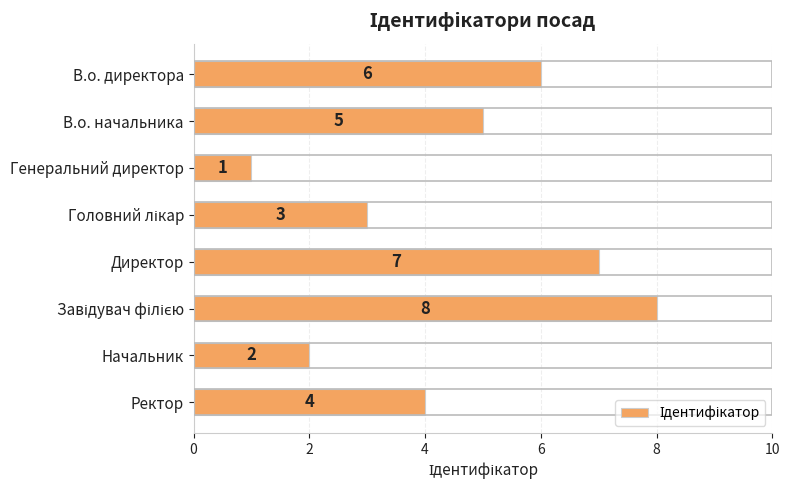

At which category does the chart reach its minimum across all series?

Генеральний директор